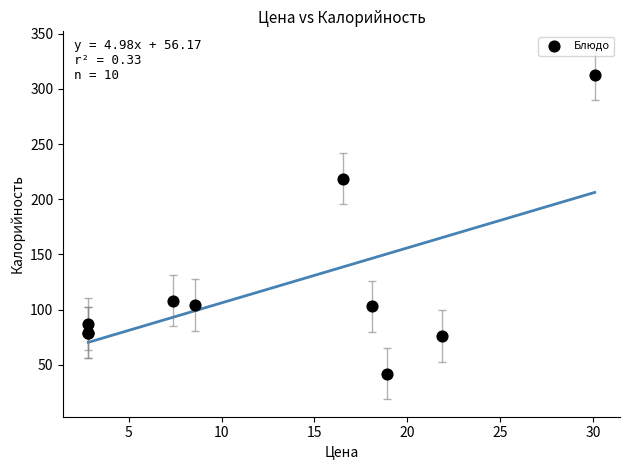

What Y value in the scatter plot is closest to 177?

218.7